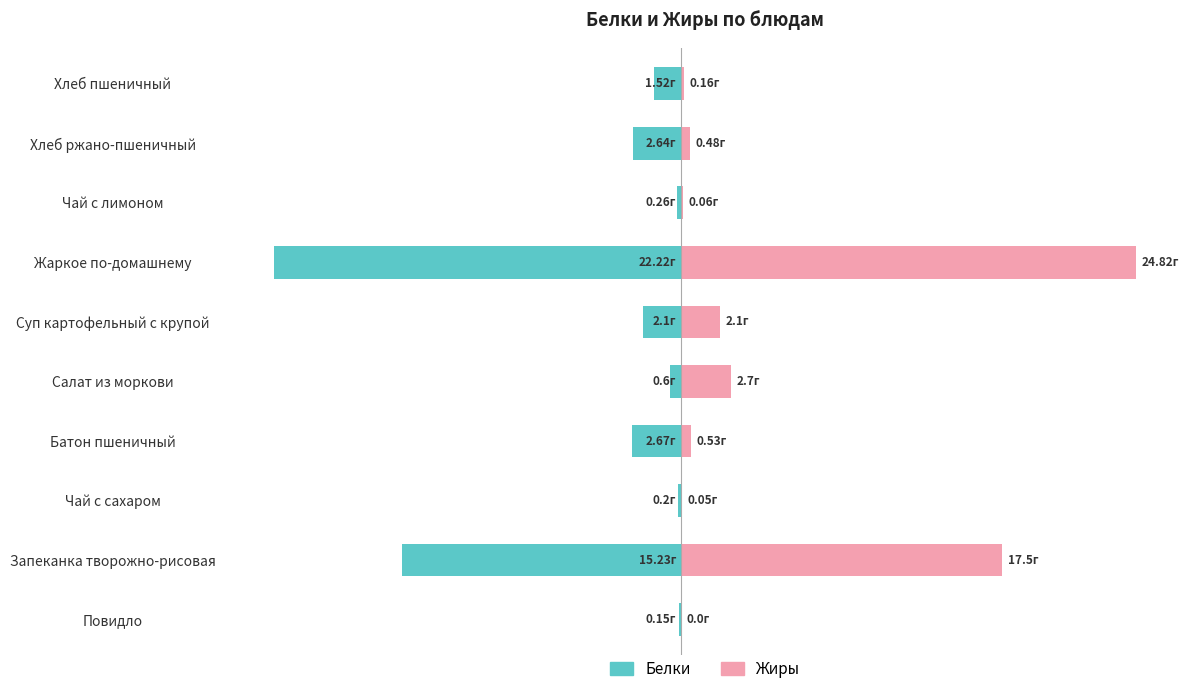

How many groups of bars are there?

10